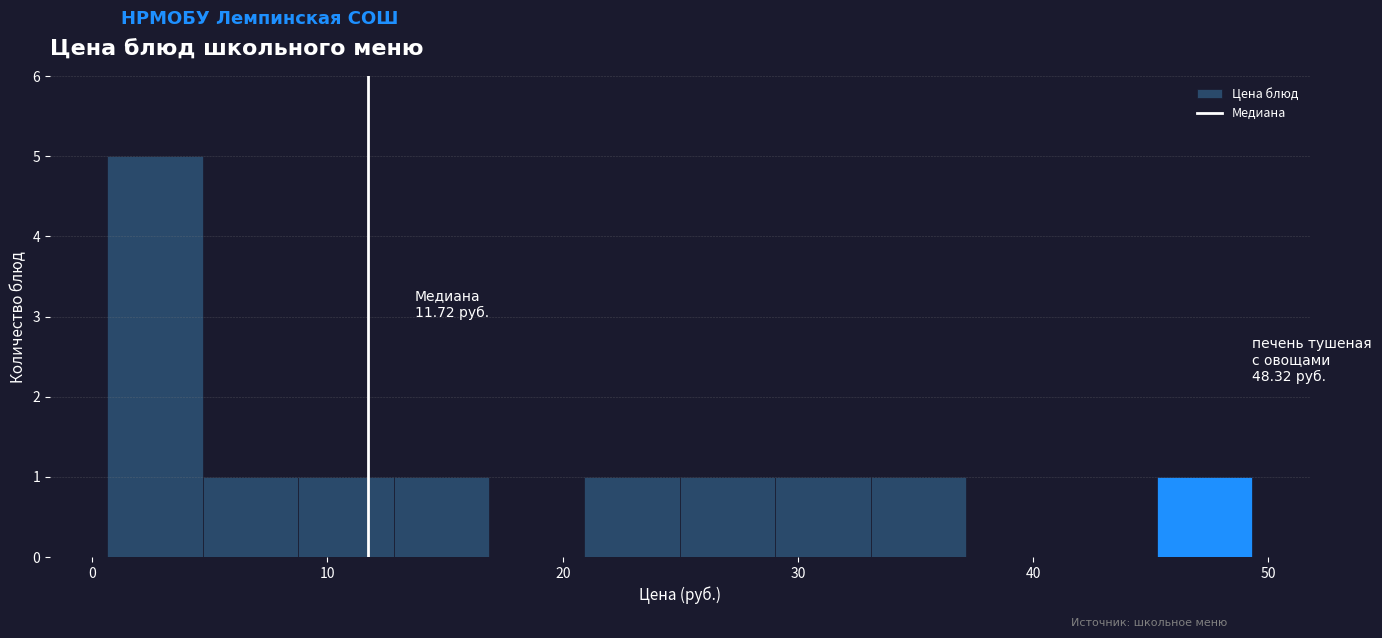

Which range on the x-axis has the tallest bar?

1 to 5